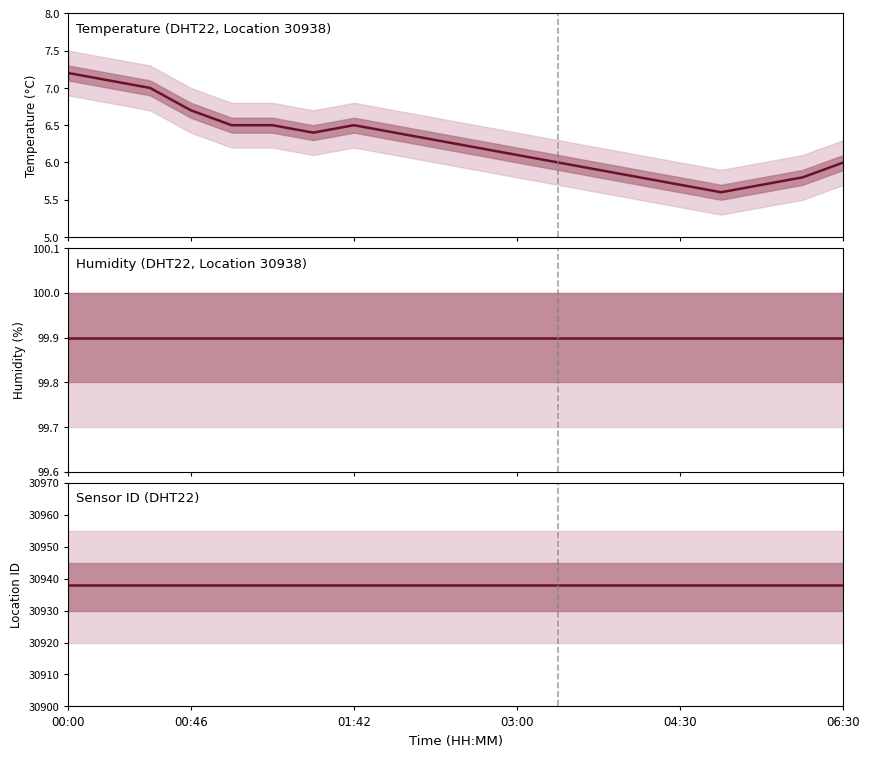

True or false: temperature and humidity cross at least once.

False